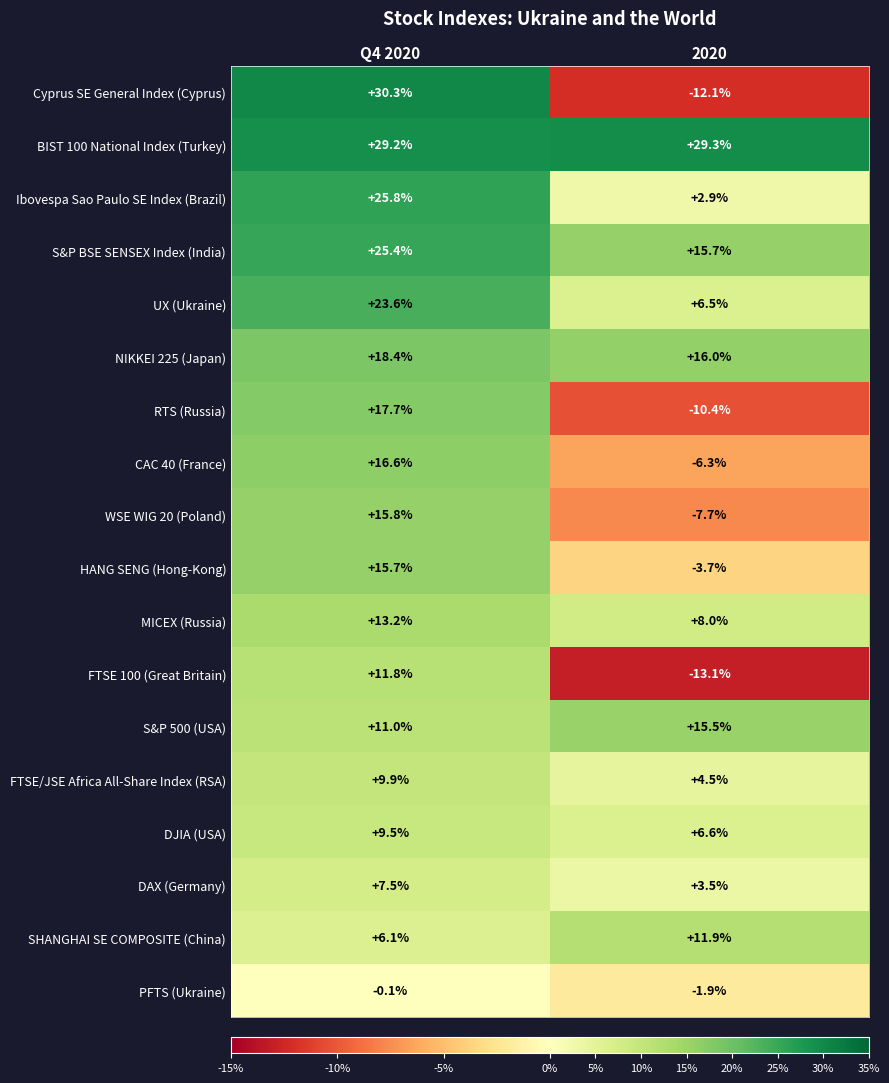

At which label does Cyprus SE General Index (Cyprus) first exceed 30?

Q4 2020